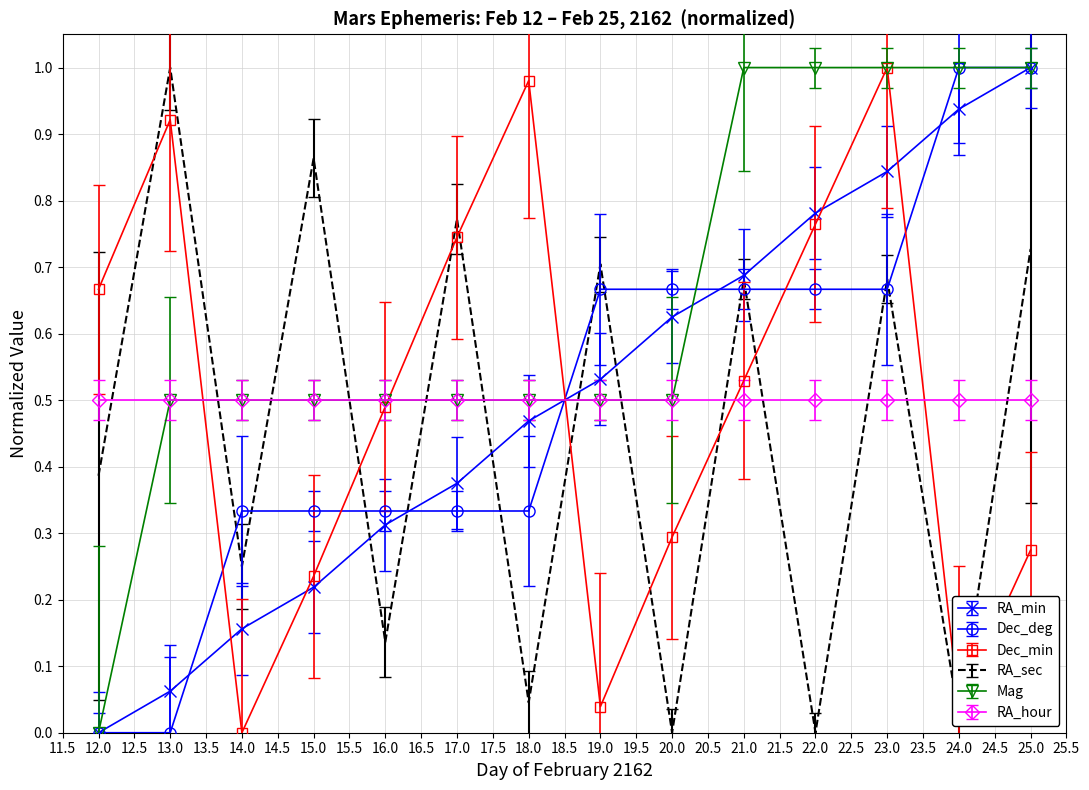

What position from the right is 22.0?

4